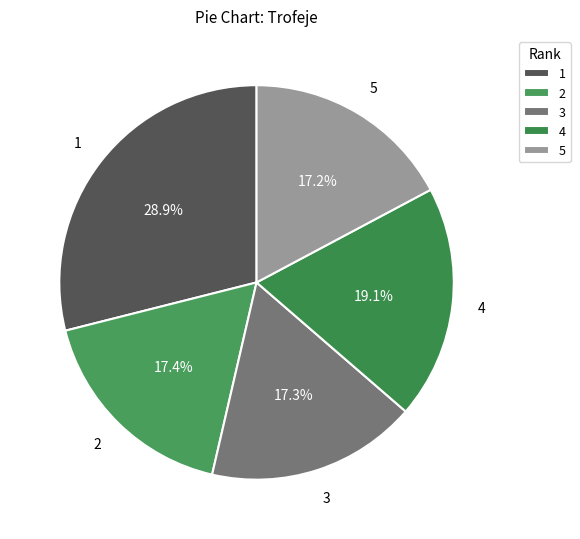

True or false: 2 accounts for 12% of the total.

False